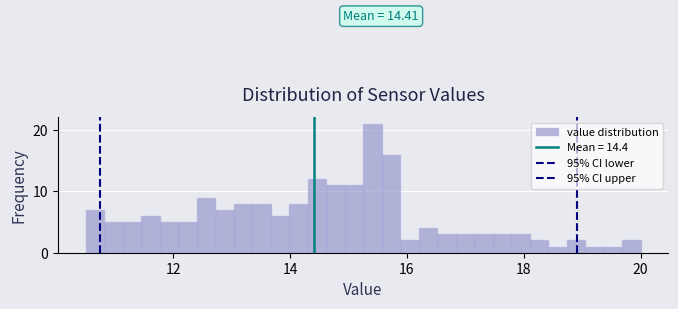

Read against the x-axis, roughly where is the centre of the tallest bar?

15.4